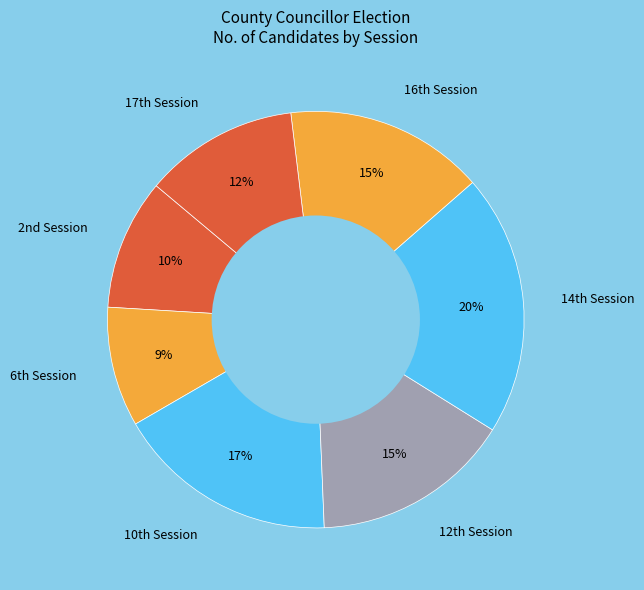

What is the smallest slice in the pie chart?

6th Session